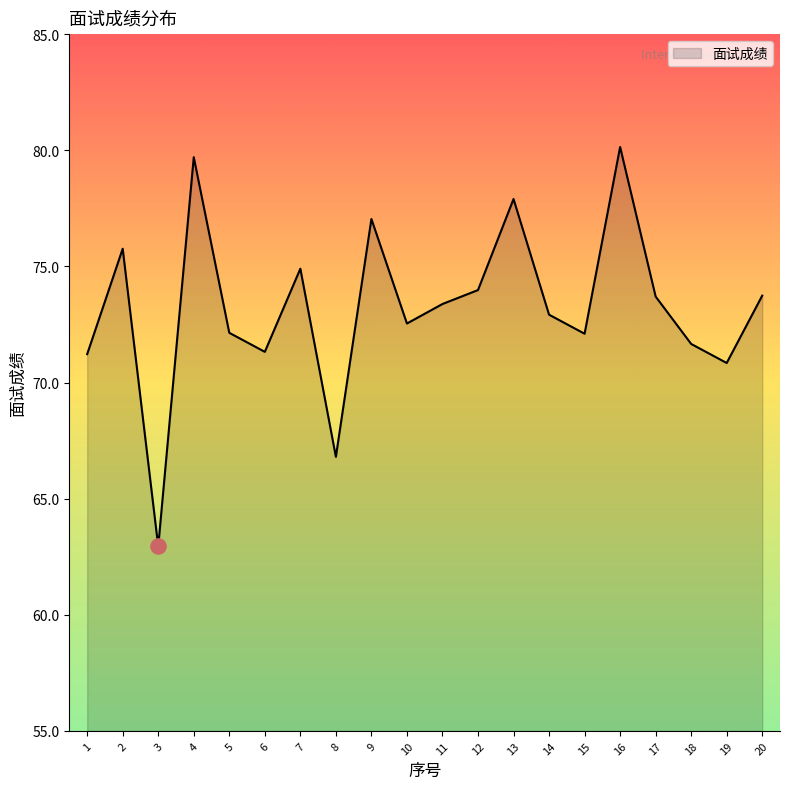

Between 9 and 1, which is larger?

9